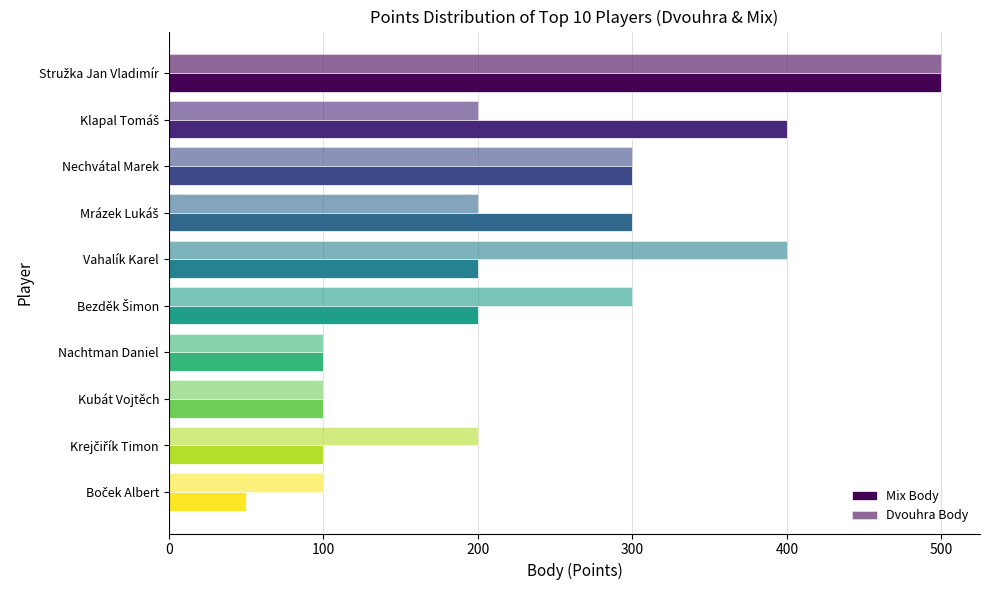

Rank the series by their maximum value, from highest to lowest.

Mix Body, Dvouhra Body